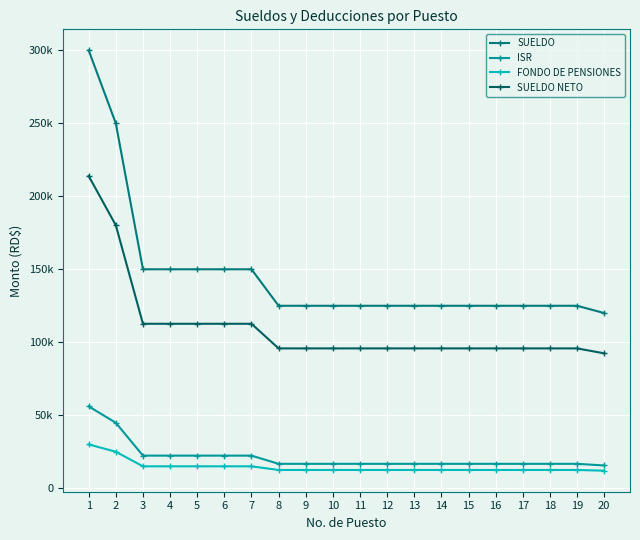

Reading left to right, list all the values displayed in this chart.

SUELDO: 300000.0	250000.0	150000.0	150000.0	150000.0	150000.0	150000.0	125000.0	125000.0	125000.0	125000.0	125000.0	125000.0	125000.0	125000.0	125000.0	125000.0	125000.0	125000.0	120000.0
ISR: 56082.9	44832.9	22332.9	22332.9	22332.9	22332.9	22332.9	16707.9	16707.9	16707.9	16707.9	16707.9	16707.9	16707.9	16707.9	16707.9	16707.9	16707.9	16707.9	15582.9
FONDO DE PENSIONES: 30000.0	25000.0	15000.0	15000.0	15000.0	15000.0	15000.0	12500.0	12500.0	12500.0	12500.0	12500.0	12500.0	12500.0	12500.0	12500.0	12500.0	12500.0	12500.0	12000.0
SUELDO NETO: 213917.1	180167.1	112667.1	112667.1	112667.1	112667.1	112667.1	95792.1	95792.1	95792.1	95792.1	95792.1	95792.1	95792.1	95792.1	95792.1	95792.1	95792.1	95792.1	92417.1